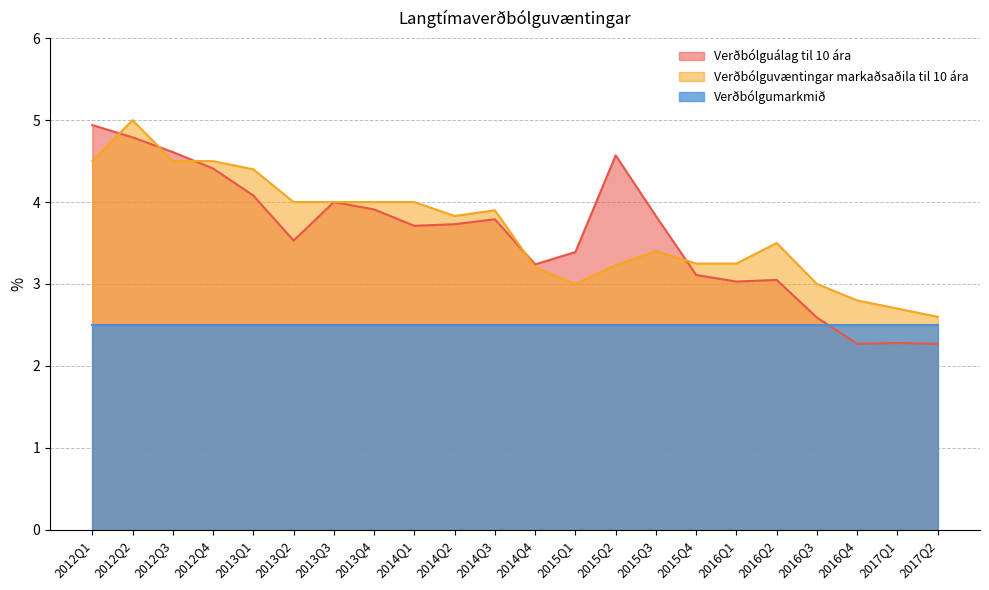

How many interior local valleys does the Verðbólguálag til 10 ára series have?

5